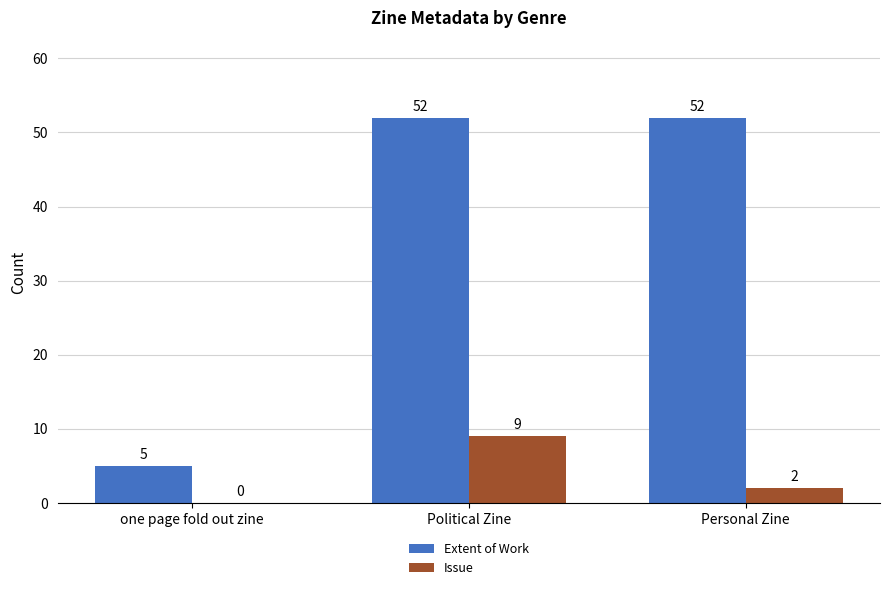

Which series changed the most between Political Zine and Personal Zine?

Issue